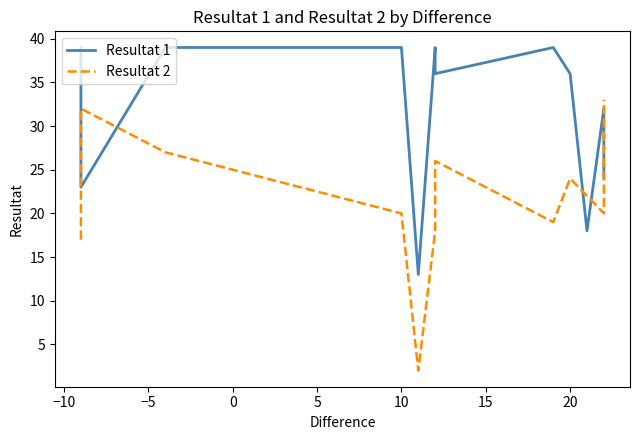

How many intersections are there between Resultat 2 and Resultat 1?

5